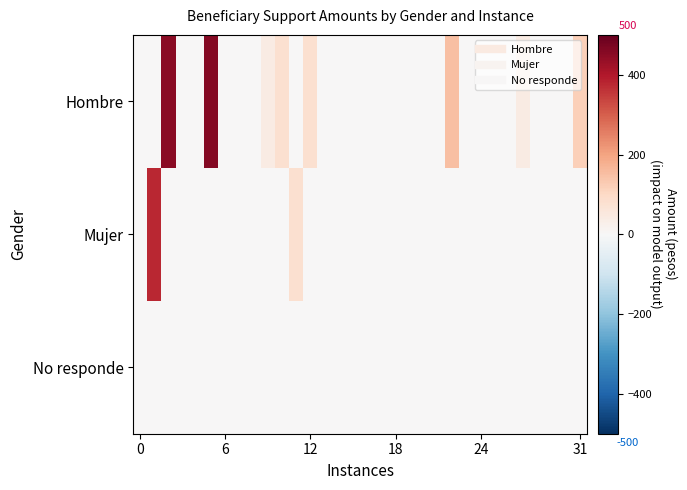

How many distinct data groups are displayed?

3